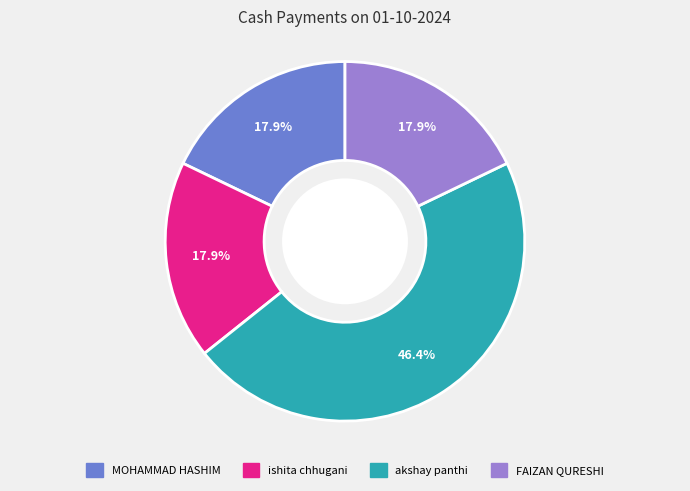

To the nearest percent, what percentage of the pie is MOHAMMAD HASHIM?

18%